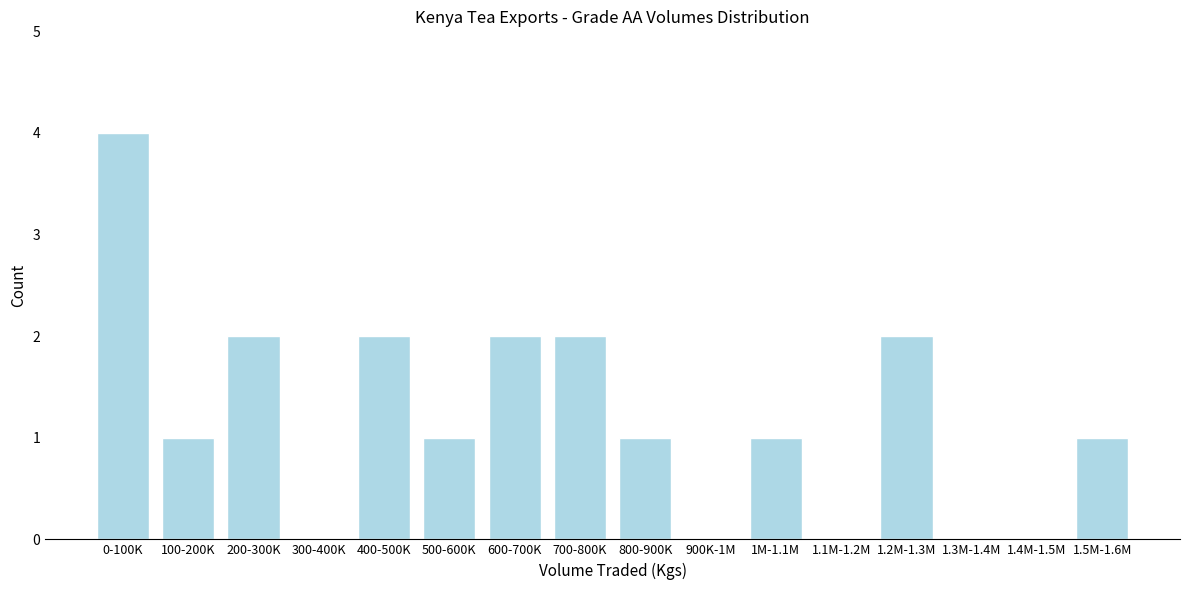

Reading left to right, list all the values displayed in this chart.

0-100K=4	100-200K=1	200-300K=2	300-400K=0	400-500K=2	500-600K=1	600-700K=2	700-800K=2	800-900K=1	900K-1M=0	1M-1.1M=1	1.1M-1.2M=0	1.2M-1.3M=2	1.3M-1.4M=0	1.4M-1.5M=0	1.5M-1.6M=1